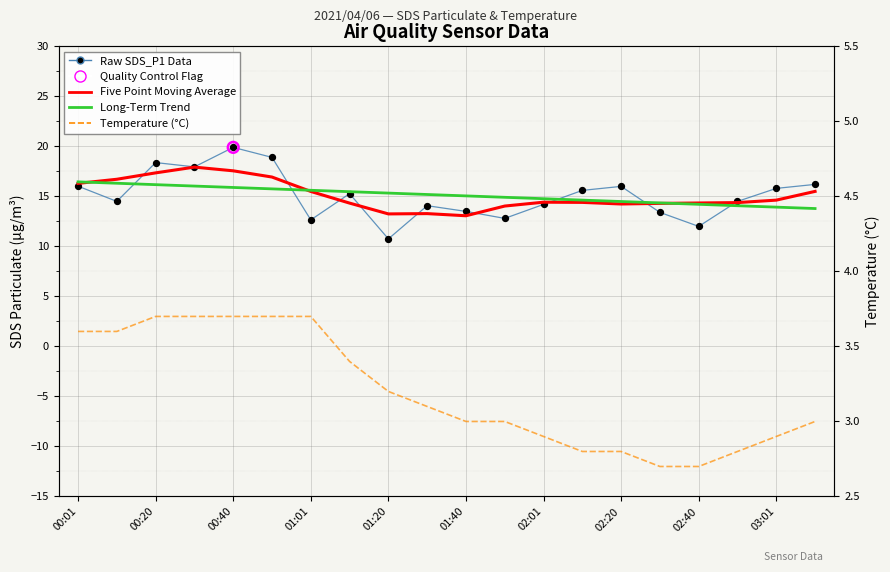

What are all the series names shown in the legend?

Raw SDS_P1 Data, Five Point Moving Average, Long-Term Trend, Temperature (°C)